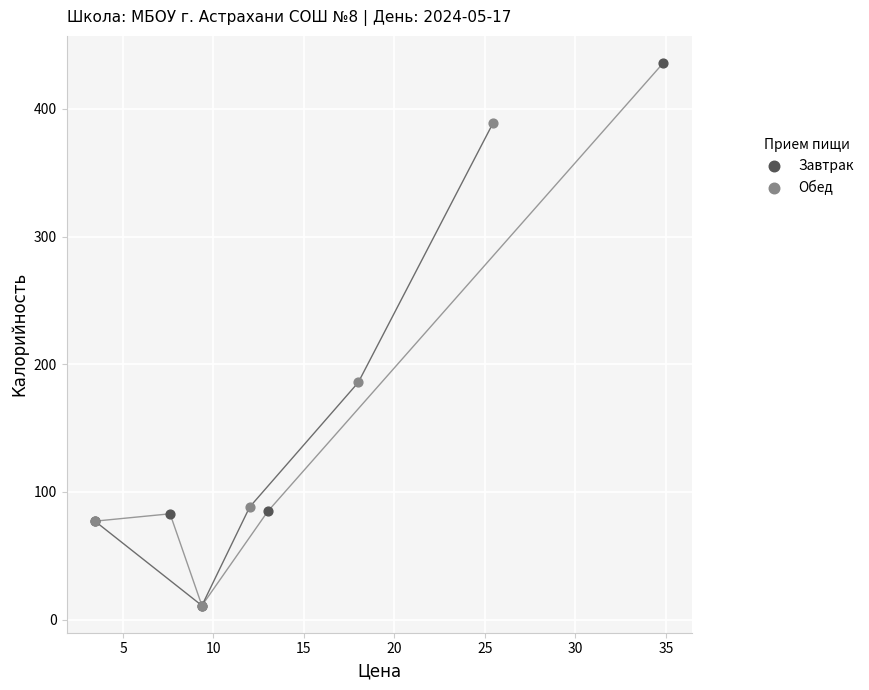

Which series has the largest Y range (max minus min)?

Завтрак